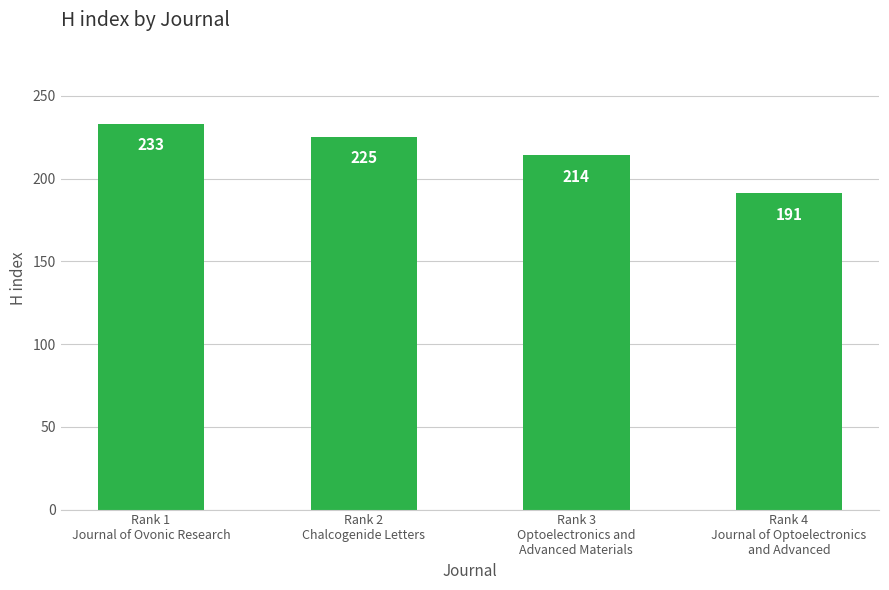

What is the value of the 3rd bar from the left?

214